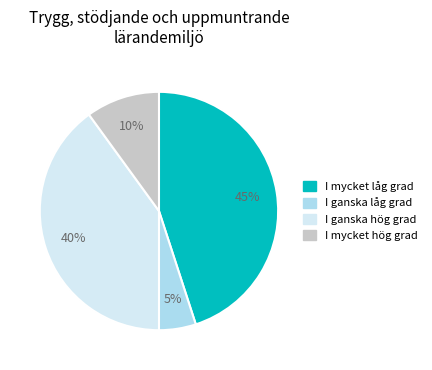

Does any single category account for the majority?

No